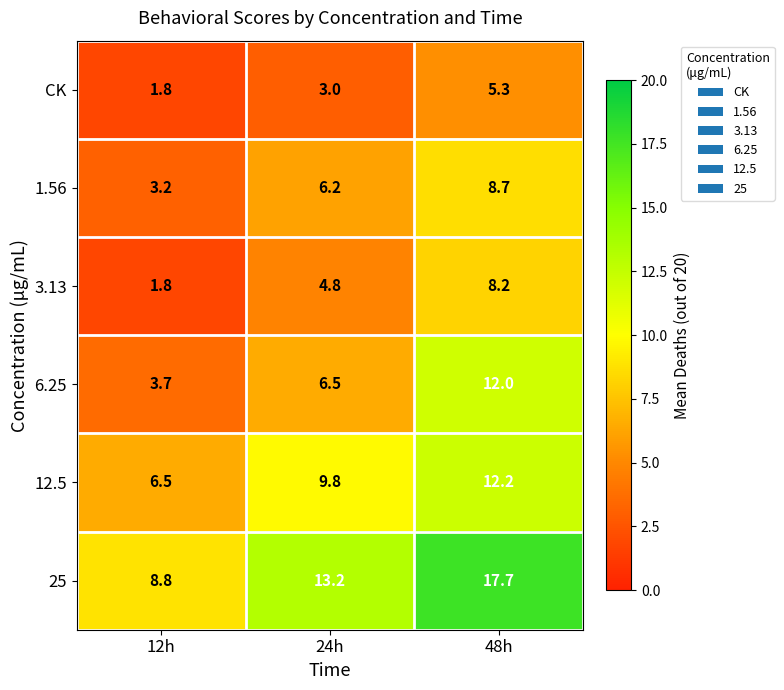

What is the greatest value displayed?

17.7